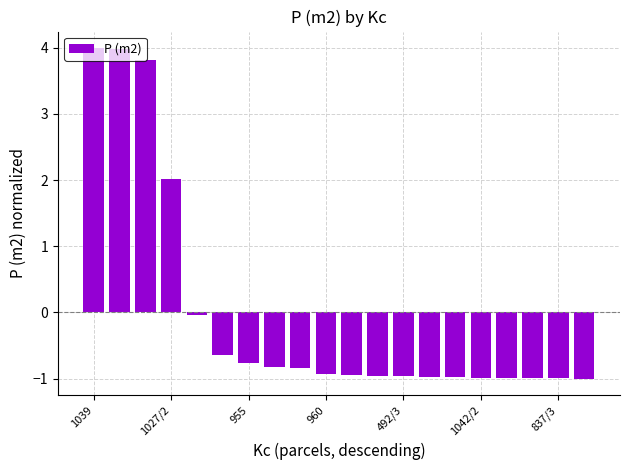

What is the value of the 7th bar from the left?

-0.8